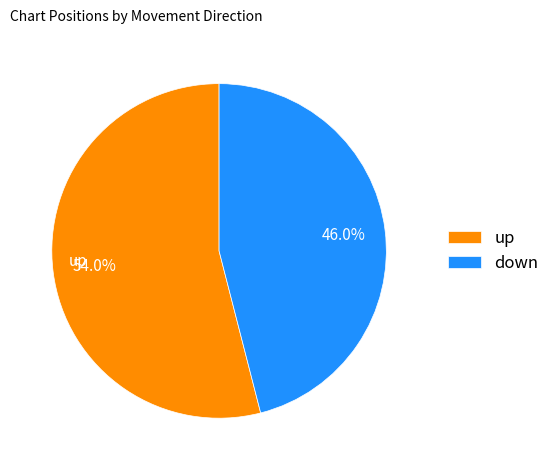

How many segments does this pie chart have?

2